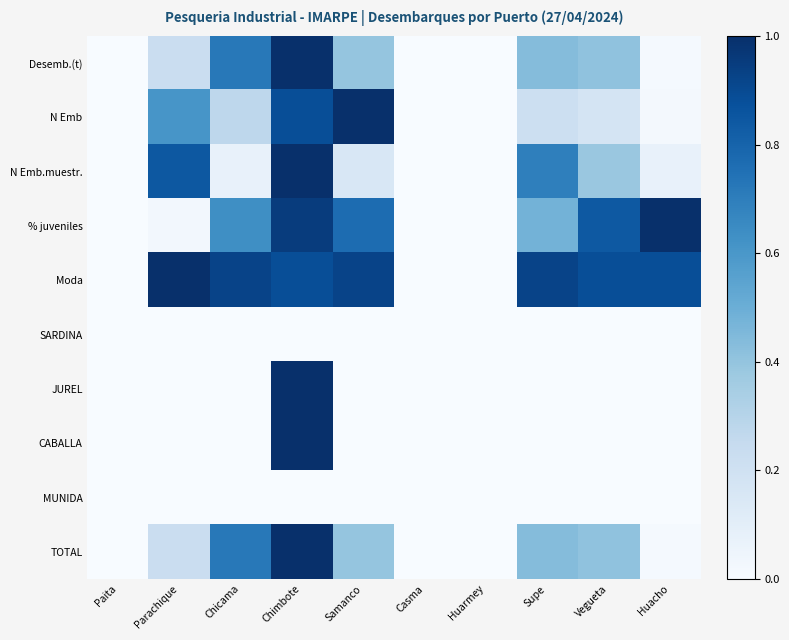

What is the greatest value displayed?

1.0